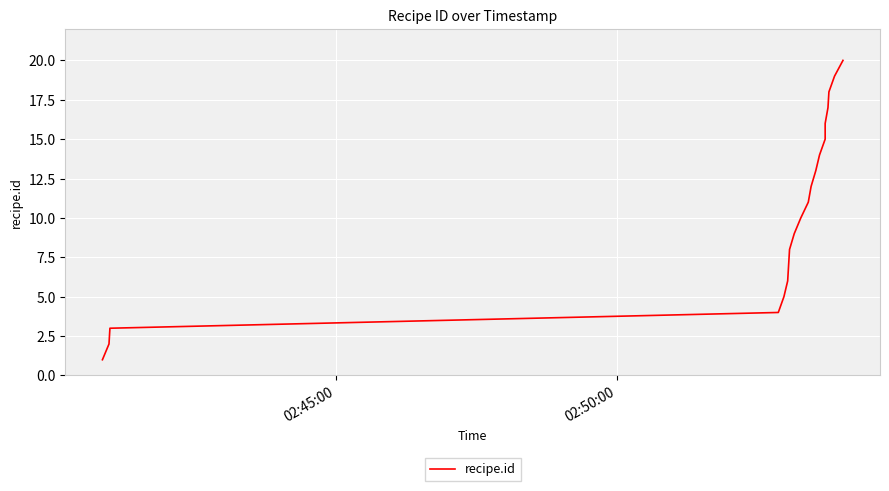

Reading left to right, what are all the values shown in this chart?

1	2	3	4	5	6	7	8	9	10	11	12	13	14	15	16	17	18	19	20